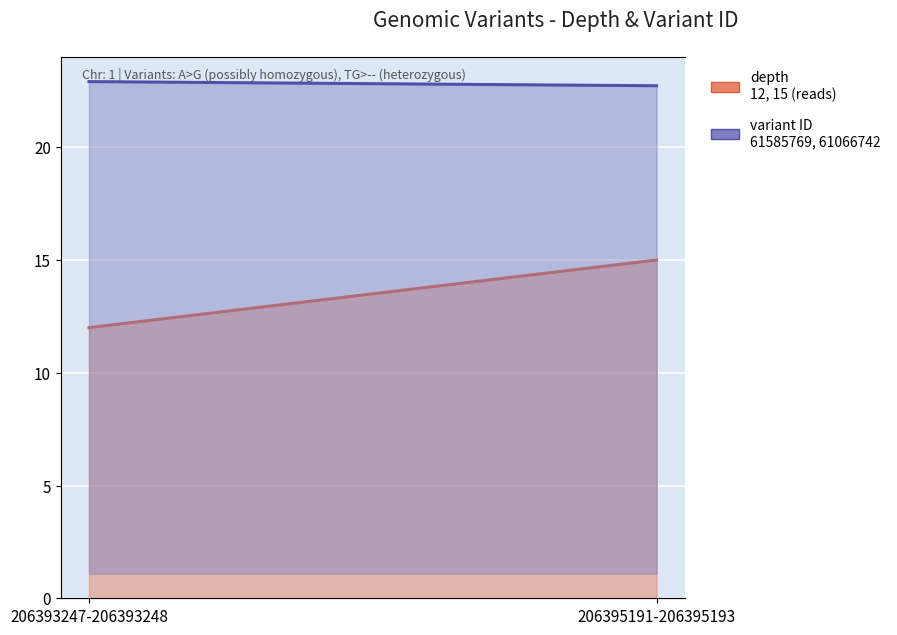

How many values in the depth series are below 15?

1